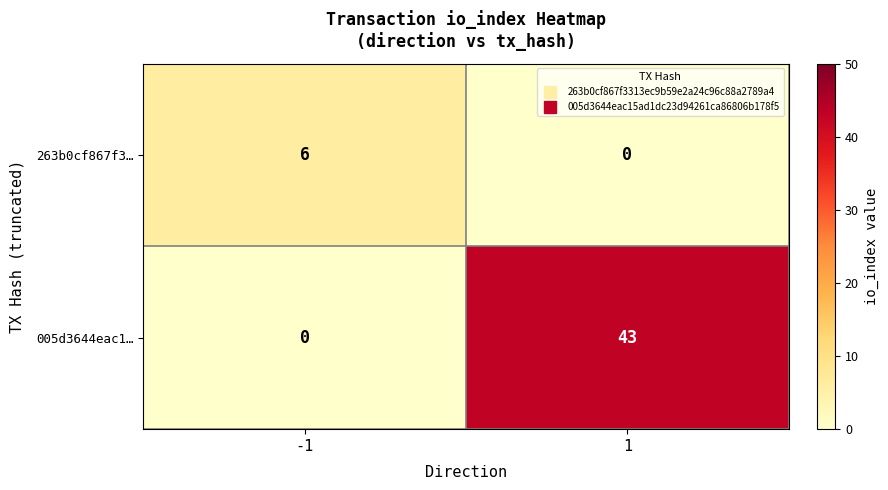

Is it true that 263b0cf867f3… equals 0 at 1?

True